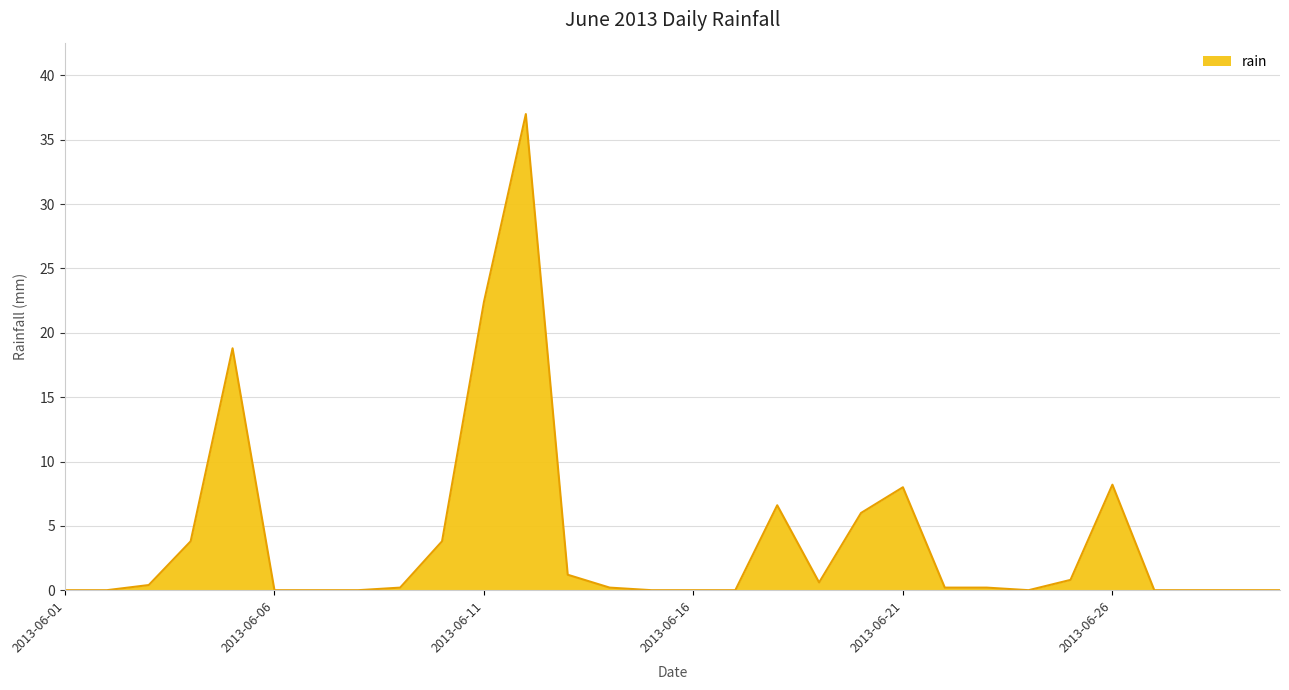

Does the chart display data point markers on the line(s)?

No